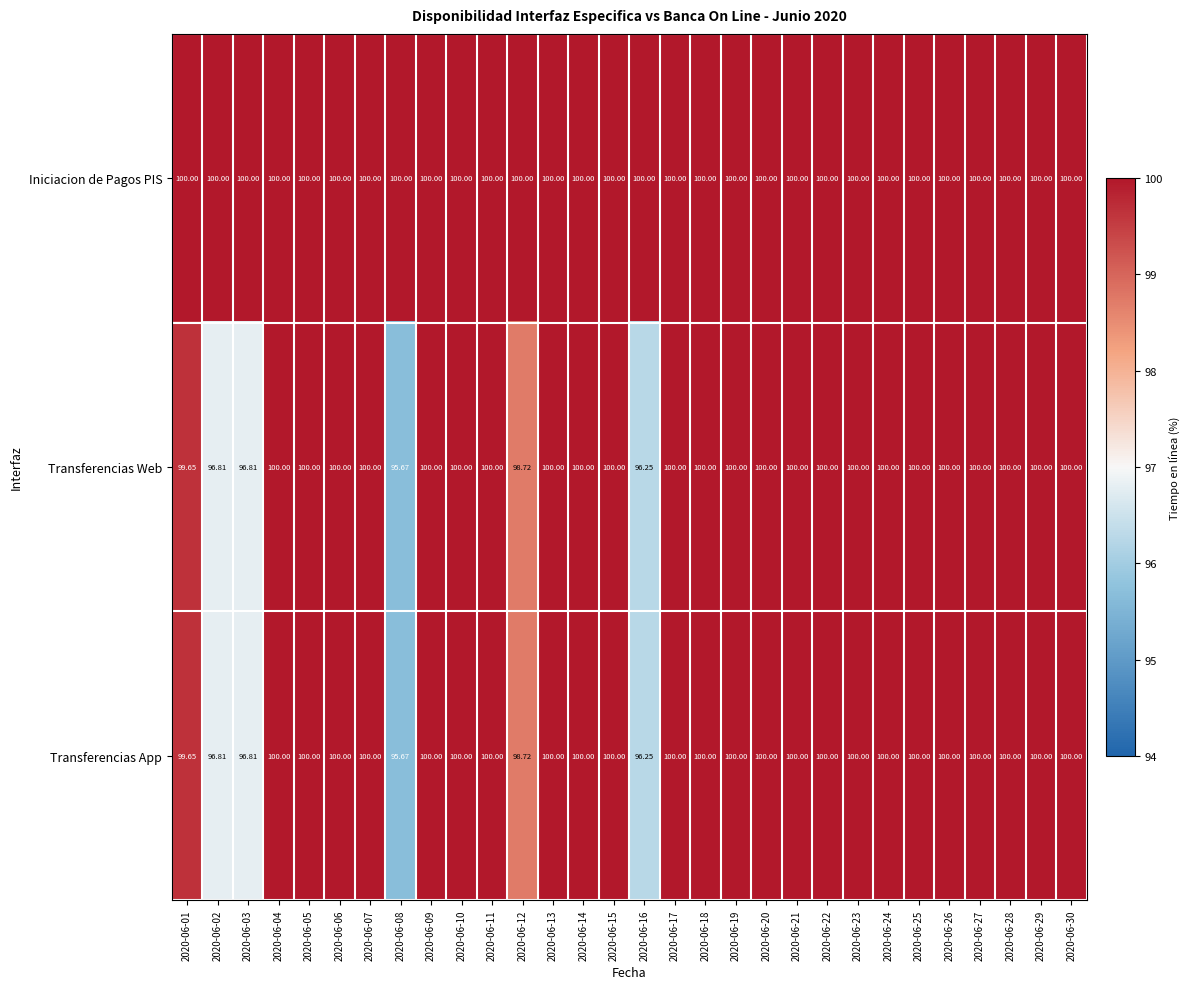

Which series has the largest total across all categories?

Iniciacion de Pagos PIS